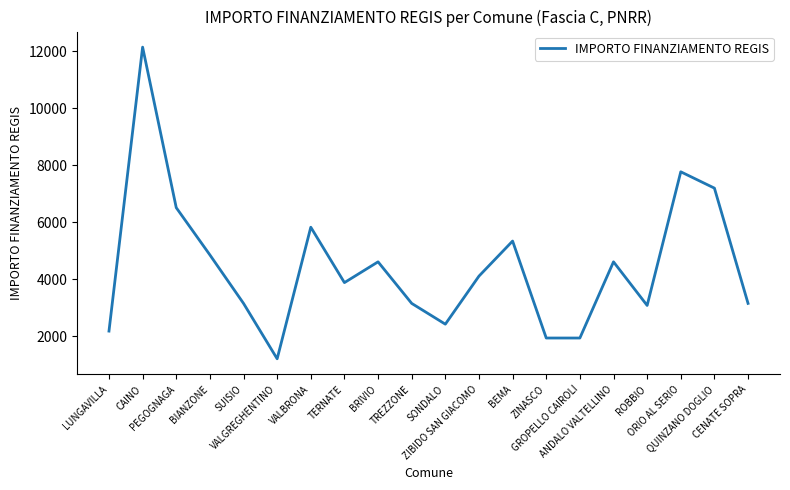

True or false: there are more than 2 points higher than both neighbors.

True